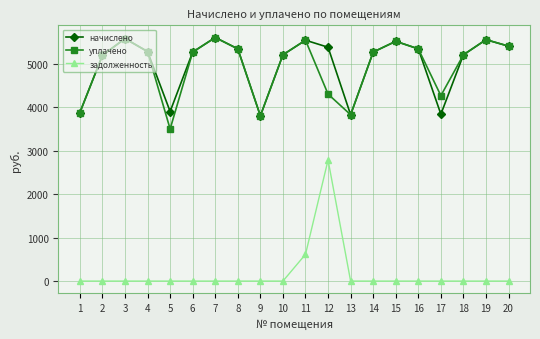

How many interior local valleys does the начислено series have?

4